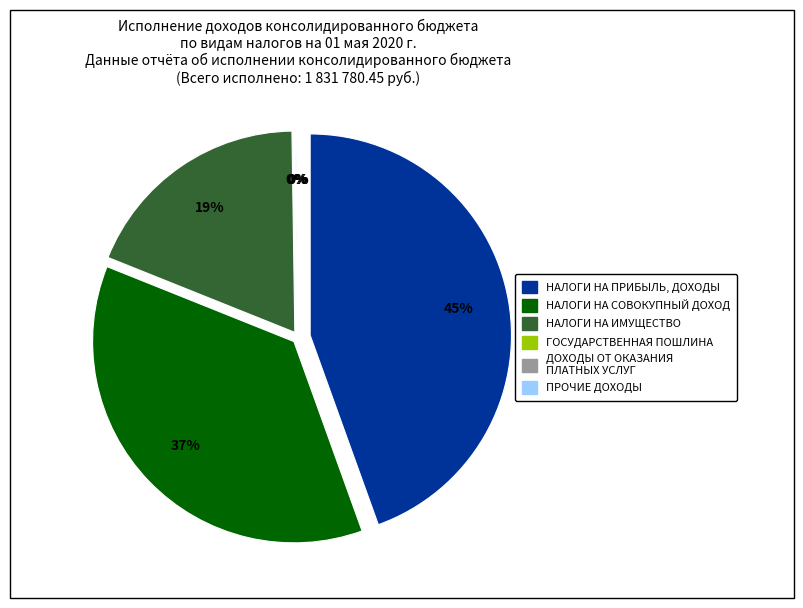

The ГОСУДАРСТВЕННАЯ ПОШЛИНА slice represents 0% of the pie. True or false?

True